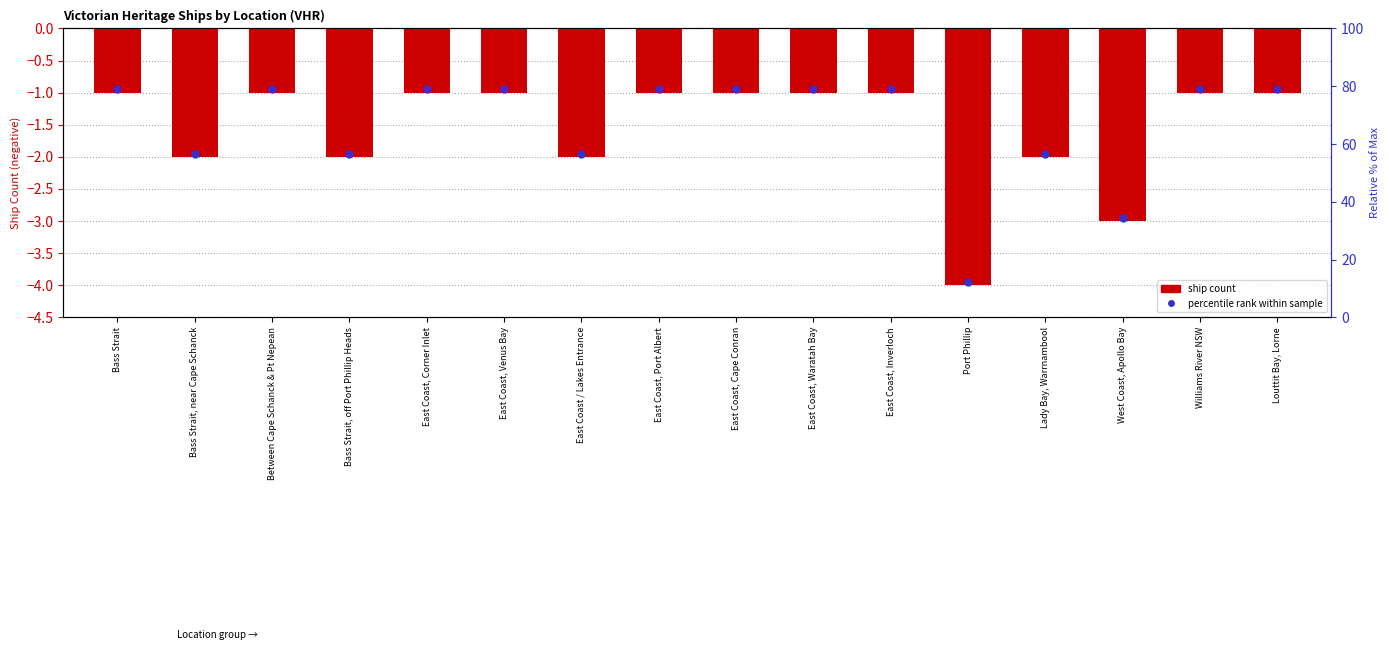

Which category has the highest value across all series?

Bass Strait